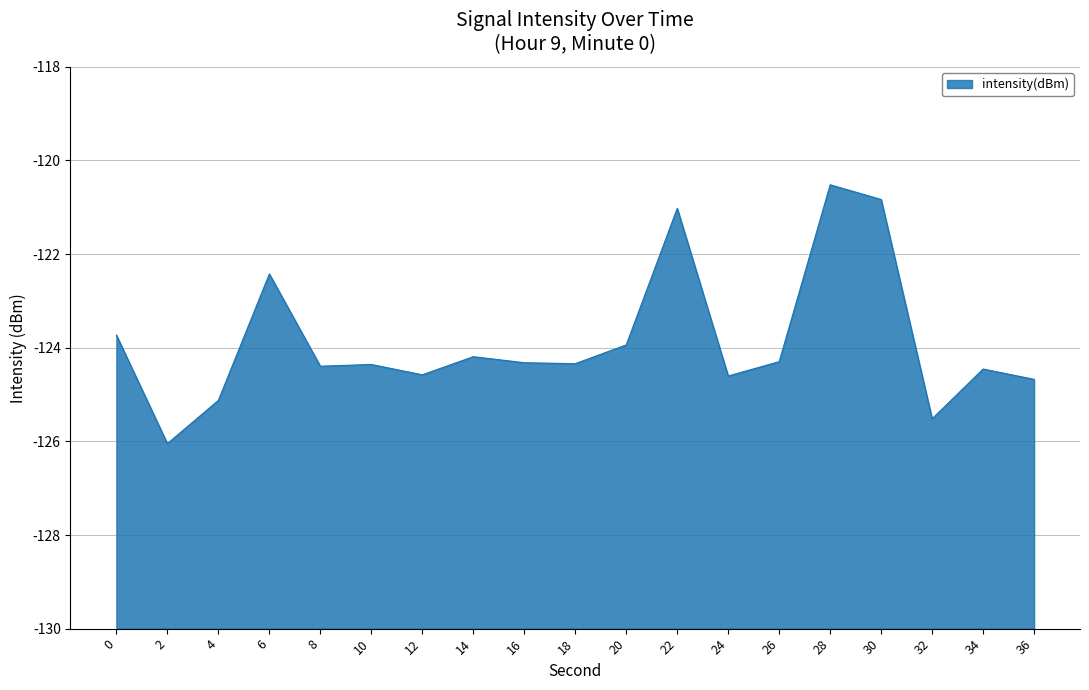

Does the chart have visible grid lines?

Yes